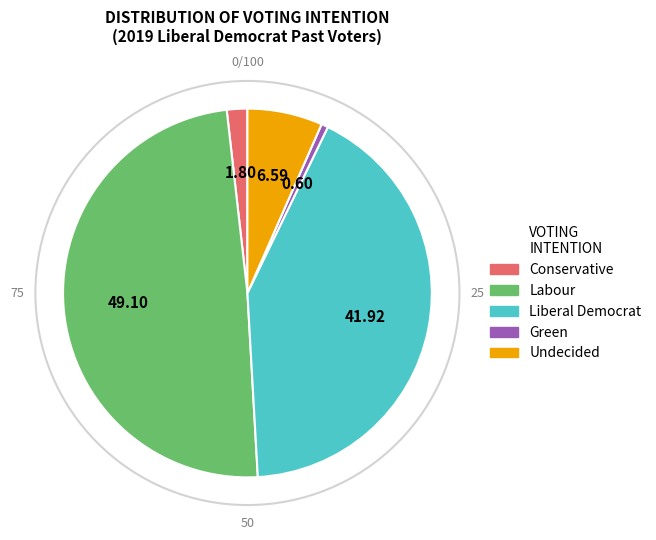

Is there any slice that represents more than half of the pie?

No